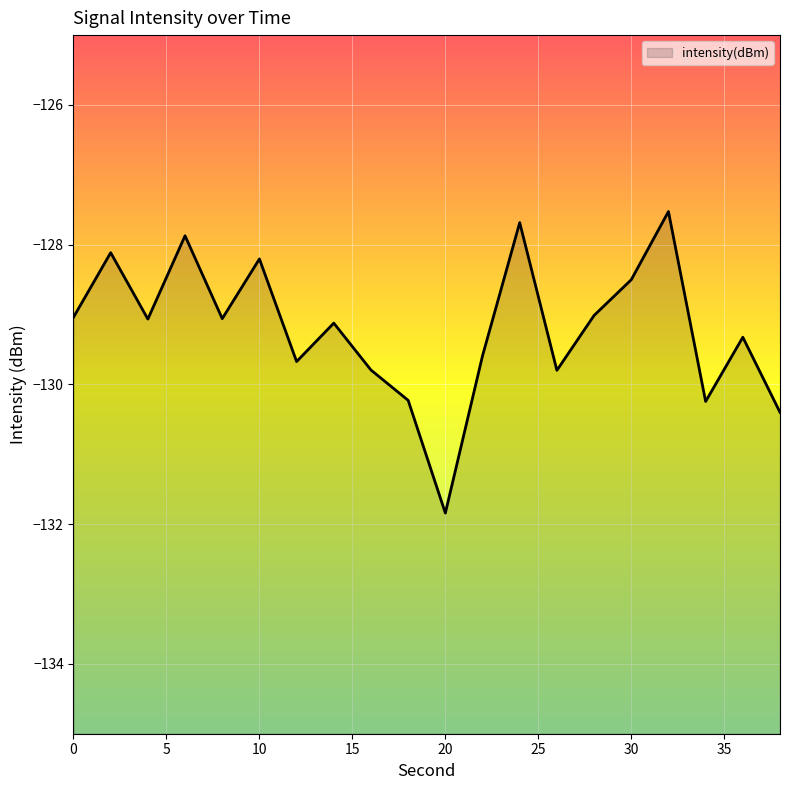

At which label does the data first exceed -129?

2